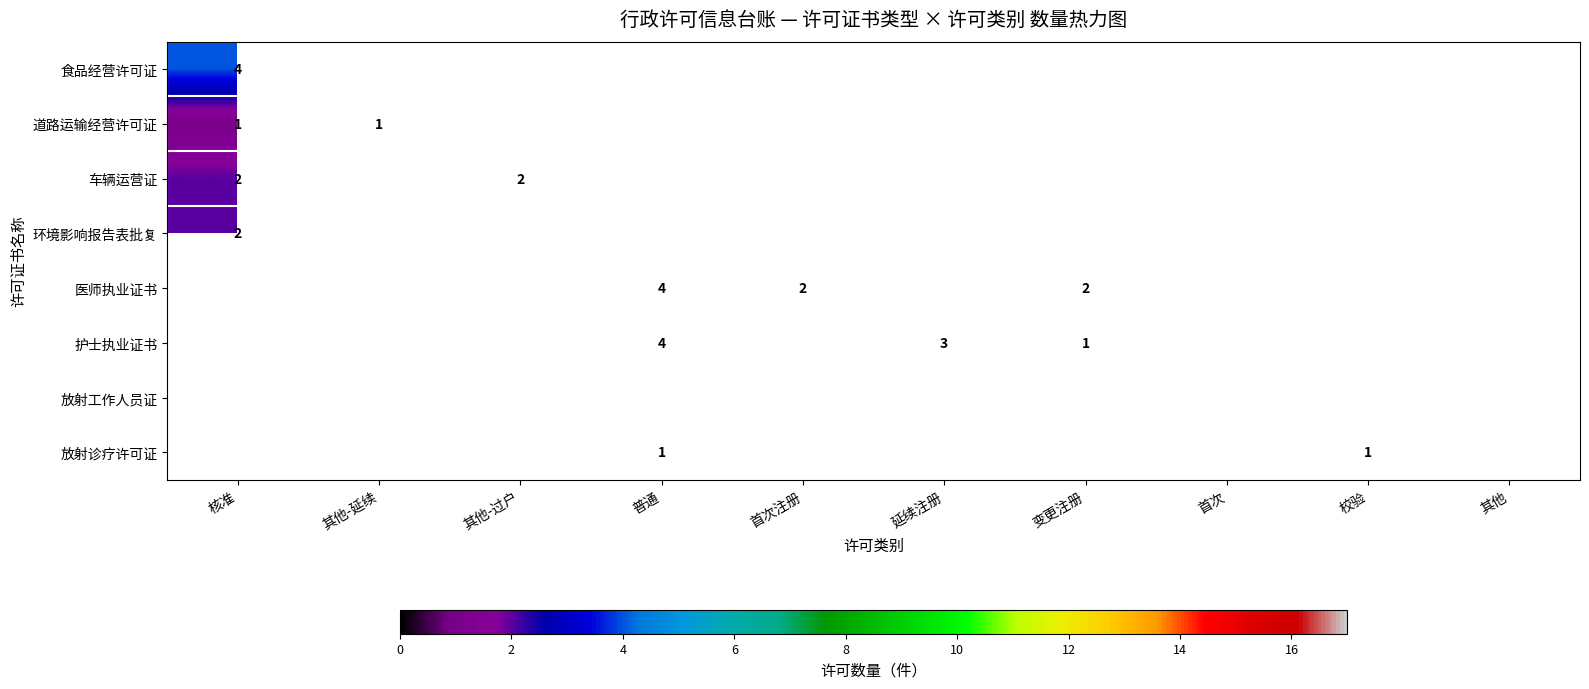

The value of 放射诊疗许可证 at 校验 is 1. True or false?

True